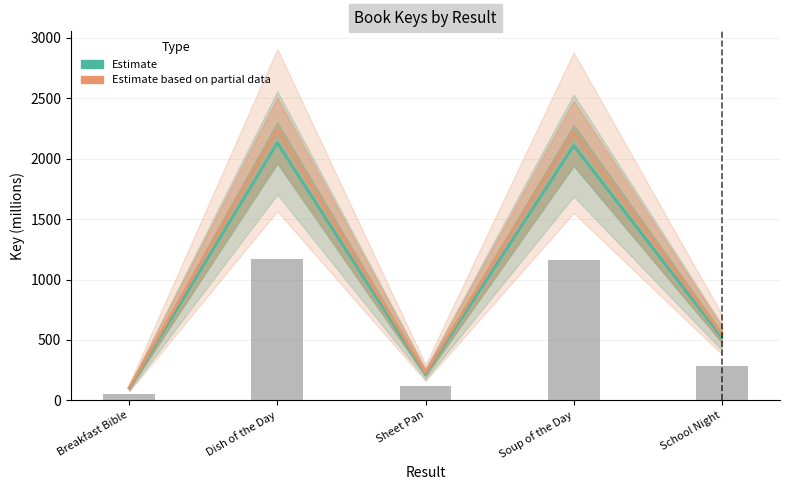

What are all the series names shown in the legend?

Estimate, Estimate based on partial data